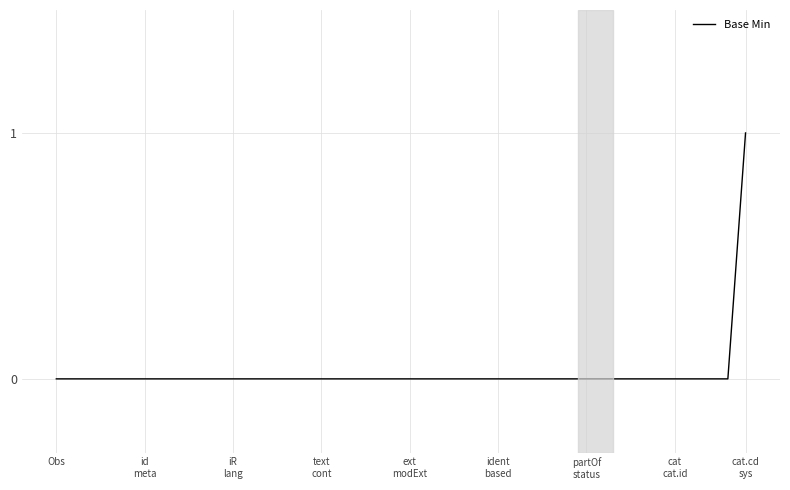

Is this an area chart (filled region under the line)?

No